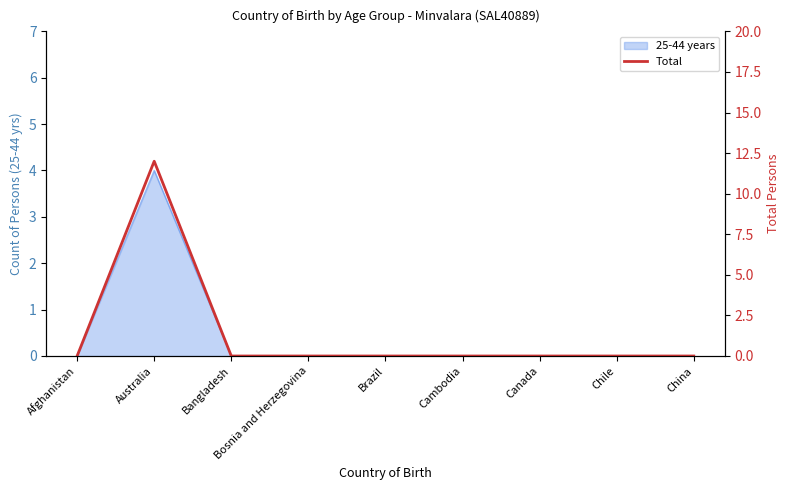

List the labels in order of value, smallest first.

Afghanistan, Bangladesh, Bosnia and Herzegovina, Brazil, Cambodia, Canada, Chile, China, Australia